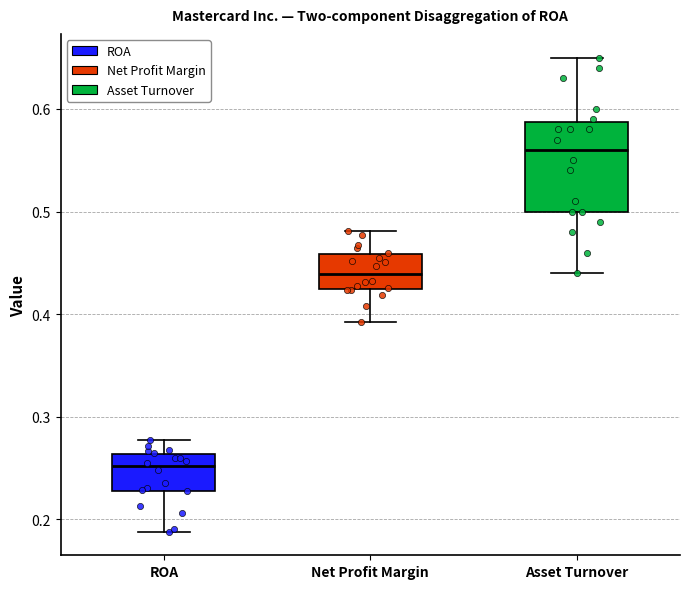

Which box is the tallest, from its lower edge to its upper edge?

Asset Turnover